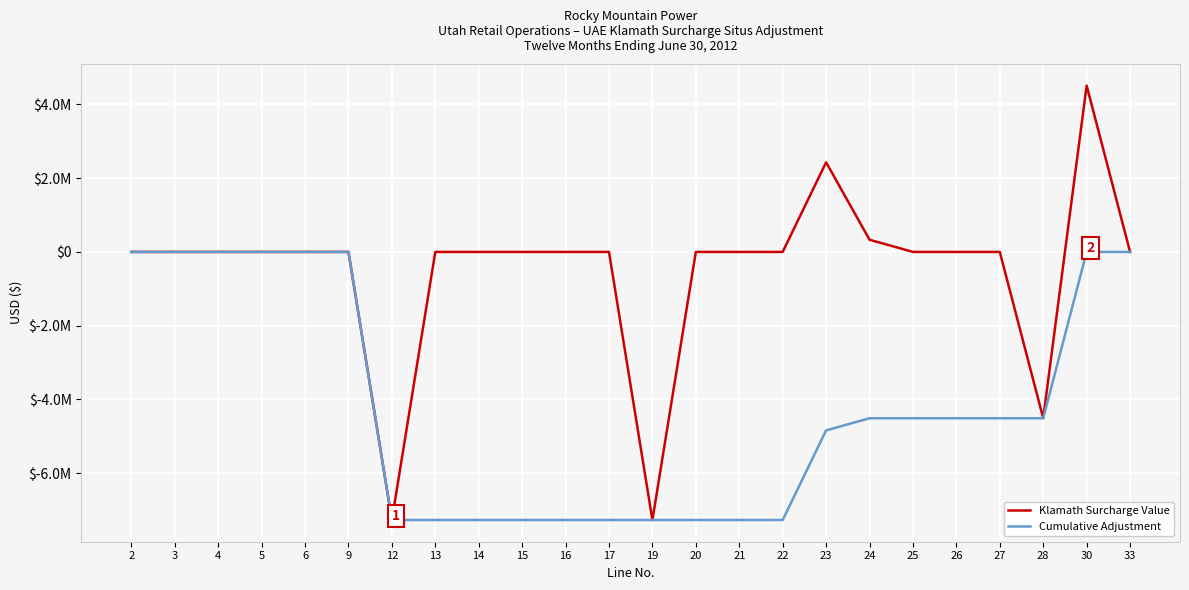

Which category has the lowest value across all series?

12